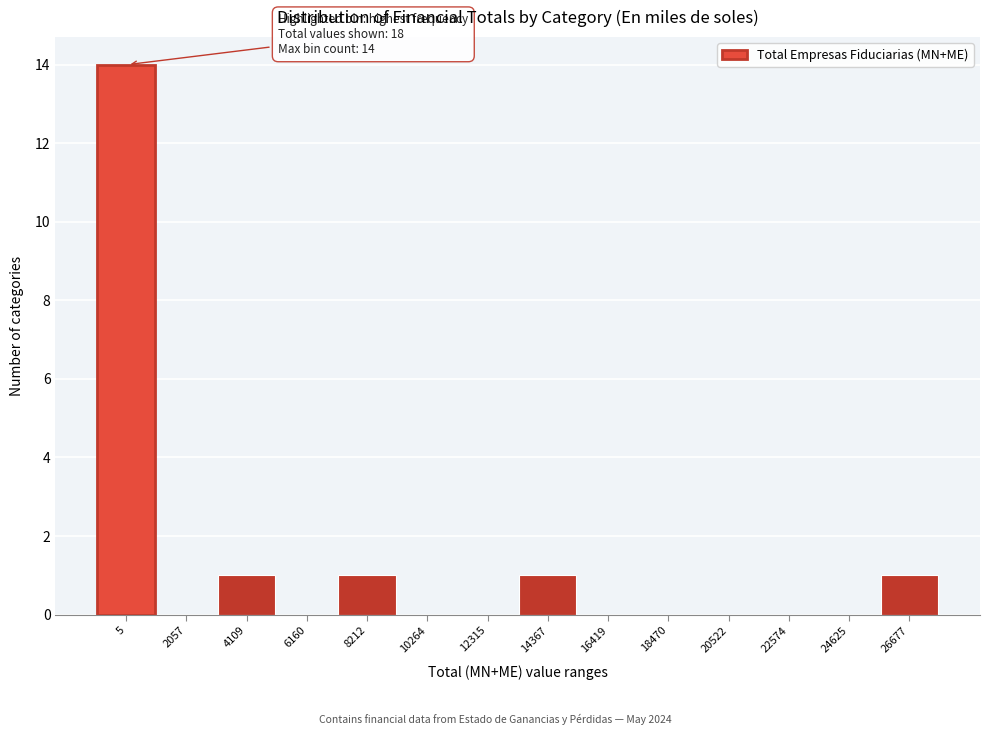

Reading right to left, transcribe all the data shown in this chart.

26677=1	24625=0	22574=0	20522=0	18470=0	16419=0	14367=1	12315=0	10264=0	8212=1	6160=0	4109=1	2057=0	5=14